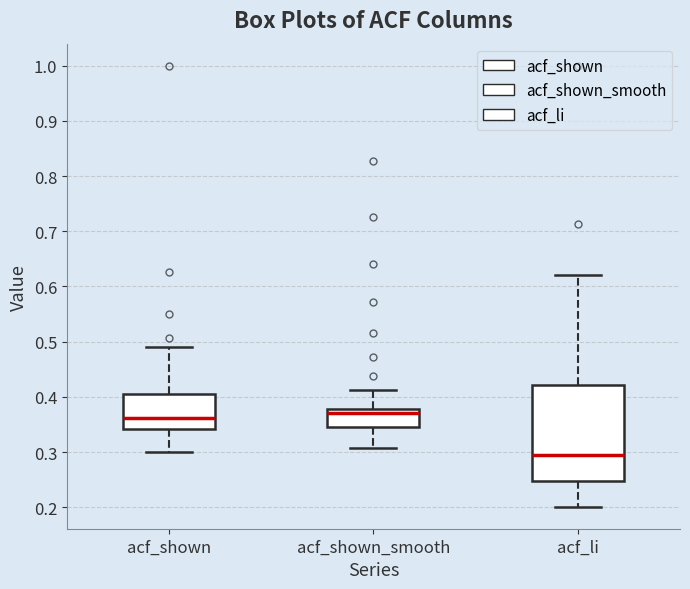

Which box is the tallest, from its lower edge to its upper edge?

acf_li